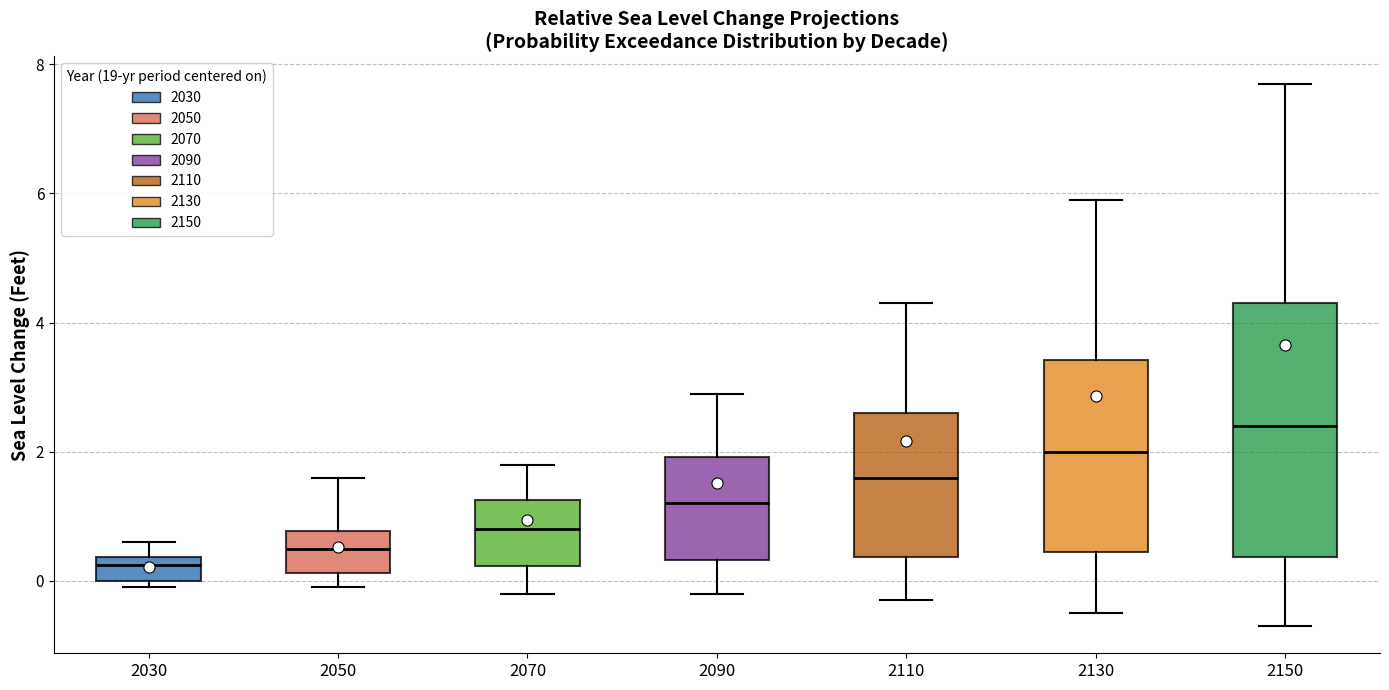

Where does the median line of the box at x = 2030 sit on the y-axis? The values are not printed on the chart, so give them approximately, as read against the axis.

0.2